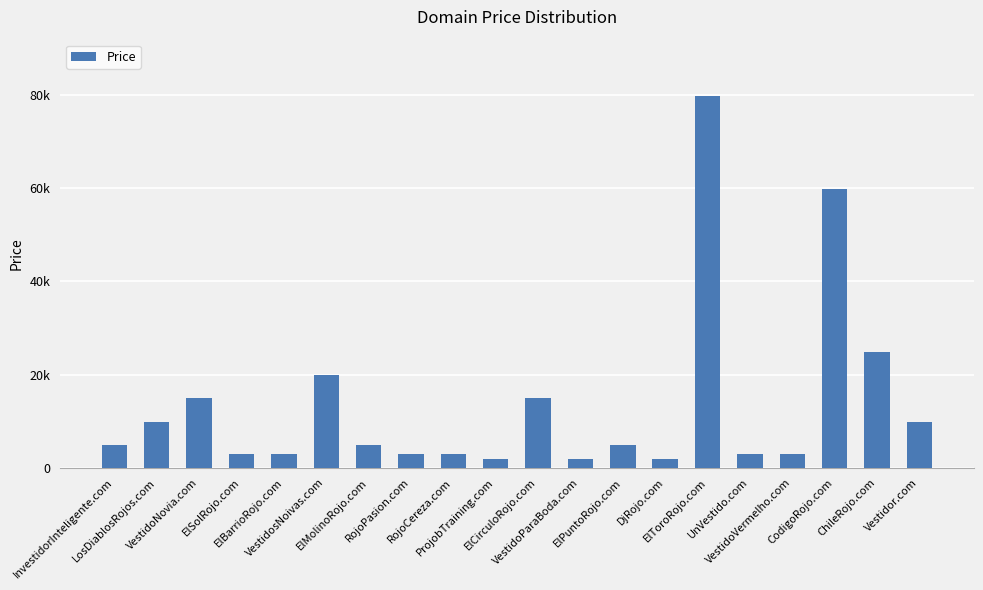

What is the sum of all values?

271760